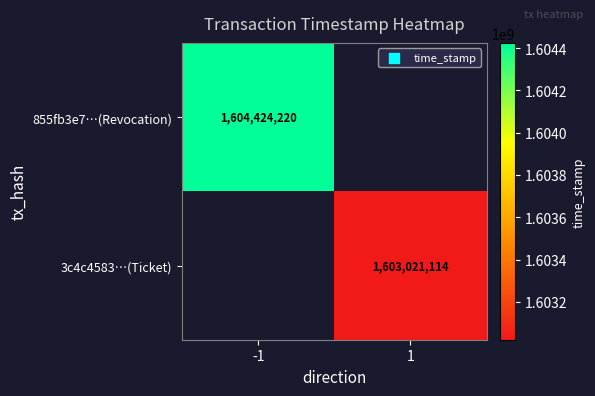

At which category does the chart reach its peak across all series?

-1